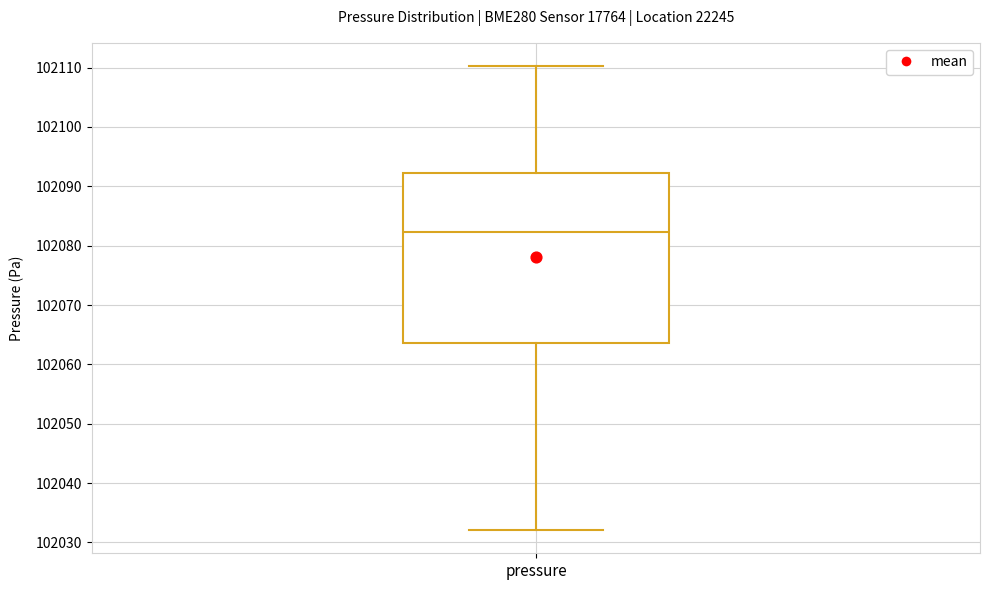

Read this box plot against the y-axis: the position of the median line, the range covered by the box, and the ends of both whiskers. The values are not printed on the chart, so give them approximately, as read against the axis.

median 102082, box 102064 to 102092, whiskers 102032 to 102110